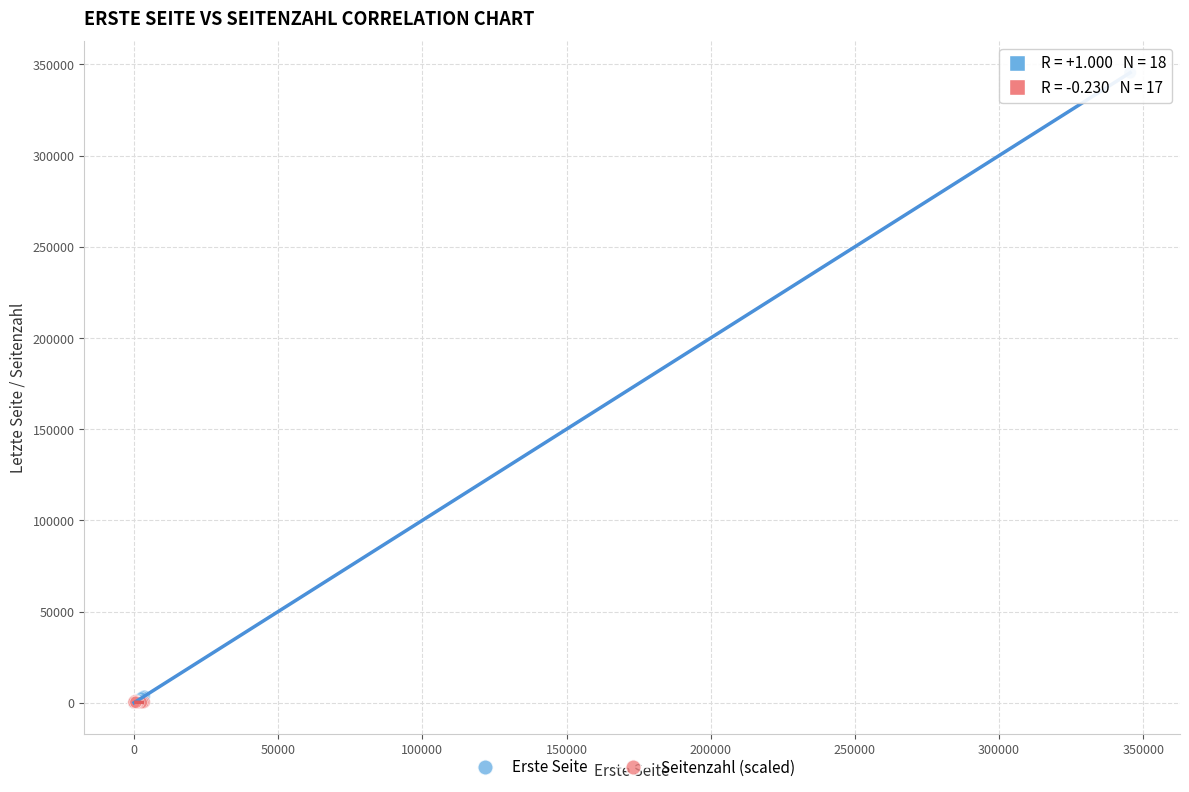

Which series contains the highest Y value?

Erste Seite